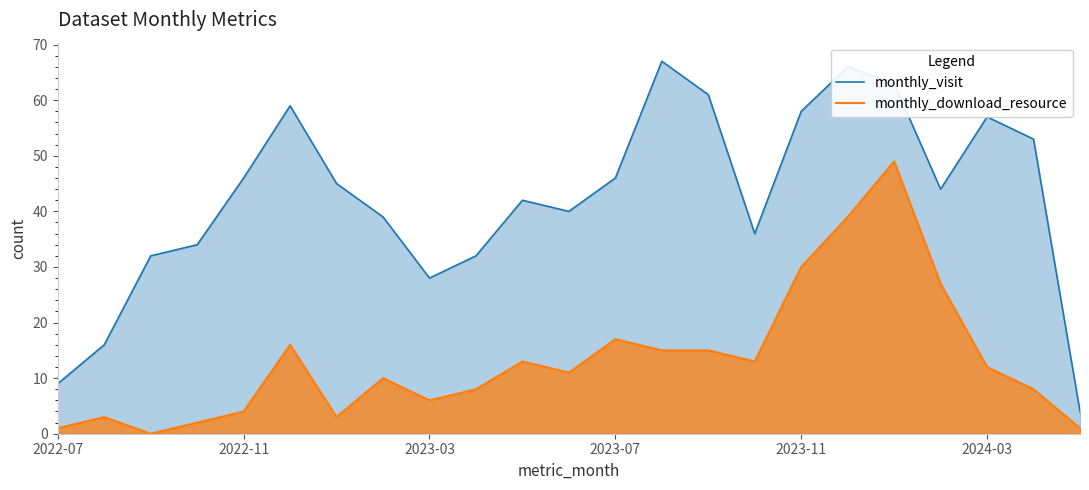

How many lines are shown in the chart?

2